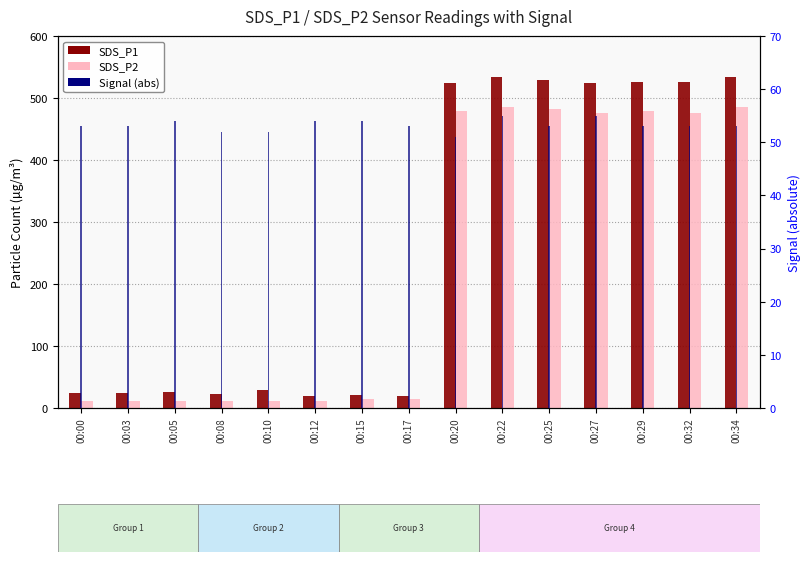

Which series changed the most between 00:00 and 00:05?

SDS_P1